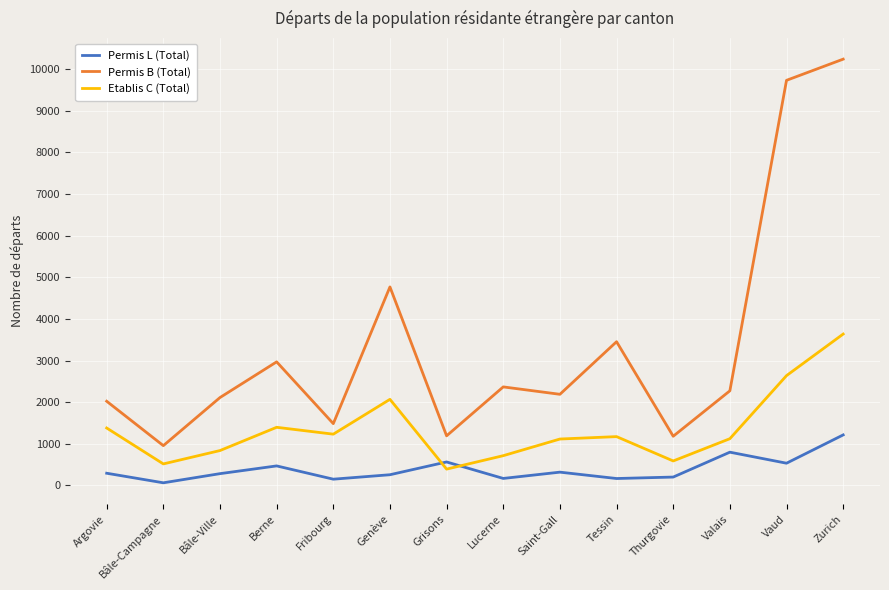

How many intersections are there between Permis L (Total) and Etablis C (Total)?

2